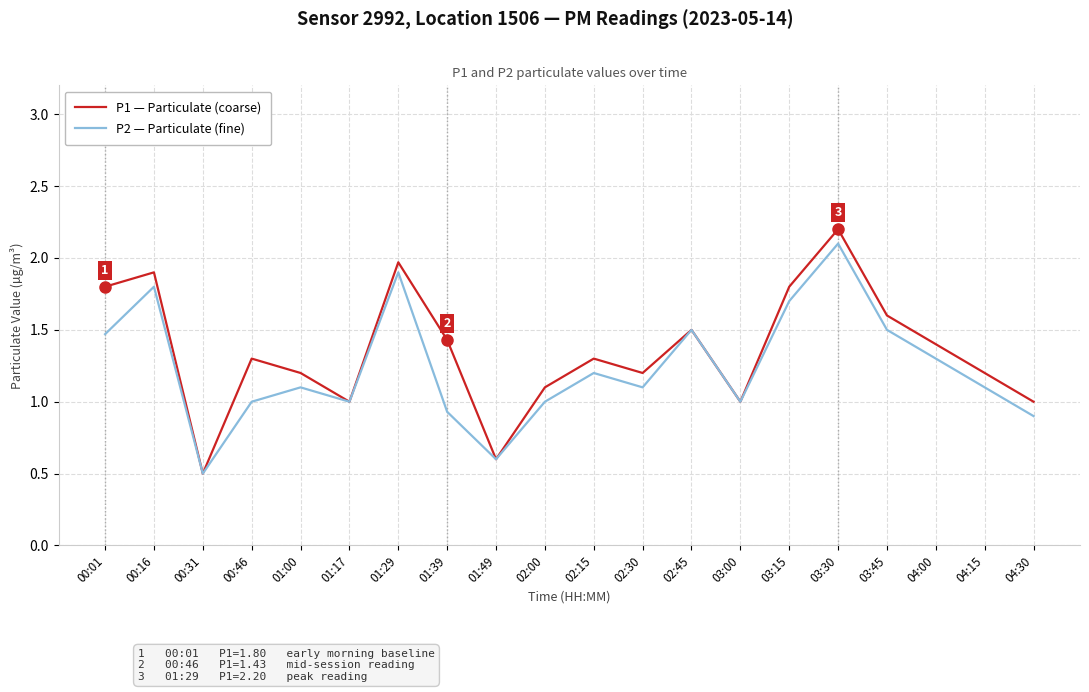

What is the sum of the P2 — Particulate (fine) values at 03:45 and 01:00?

2.6